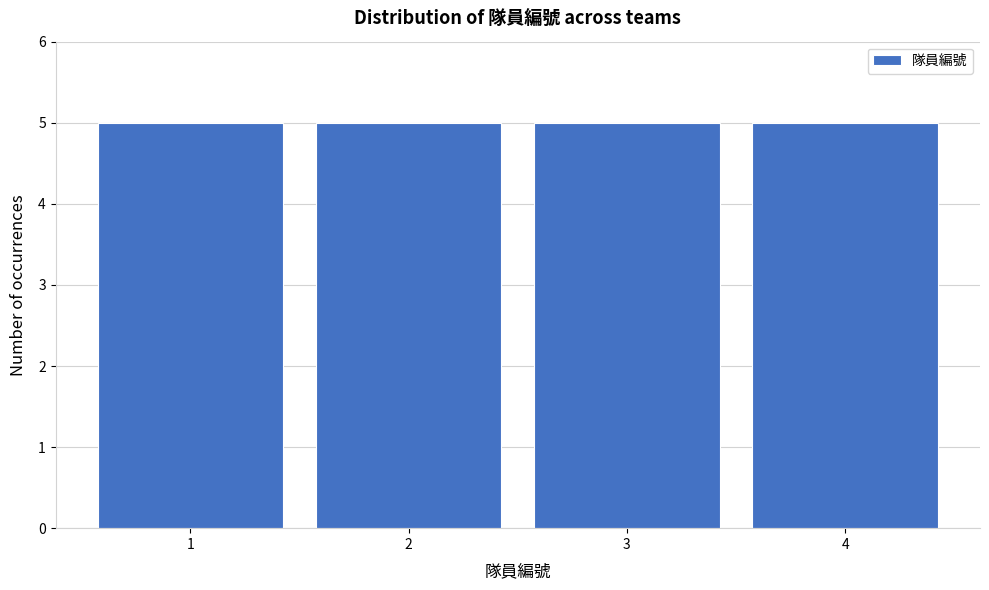

What is the height of the bar covering 3.5 to 4.5 on the x-axis? The values are not printed on the chart, so give them approximately, as read against the axis.

5